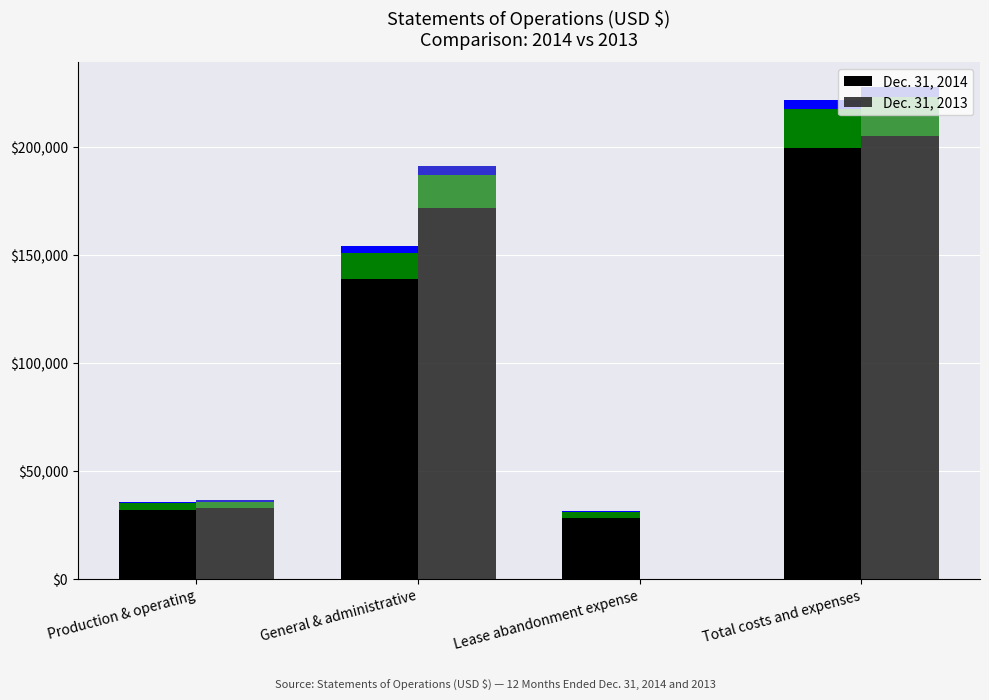

What is the total value across all series at Lease abandonment expense?

28575.0